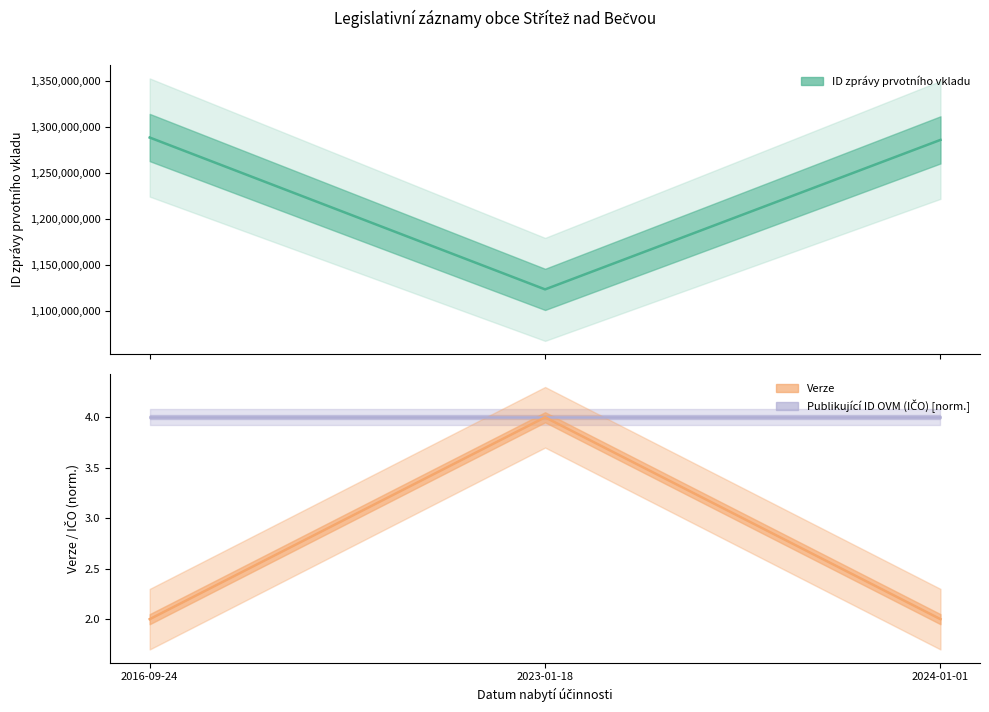

Does the chart display data point markers on the line(s)?

No